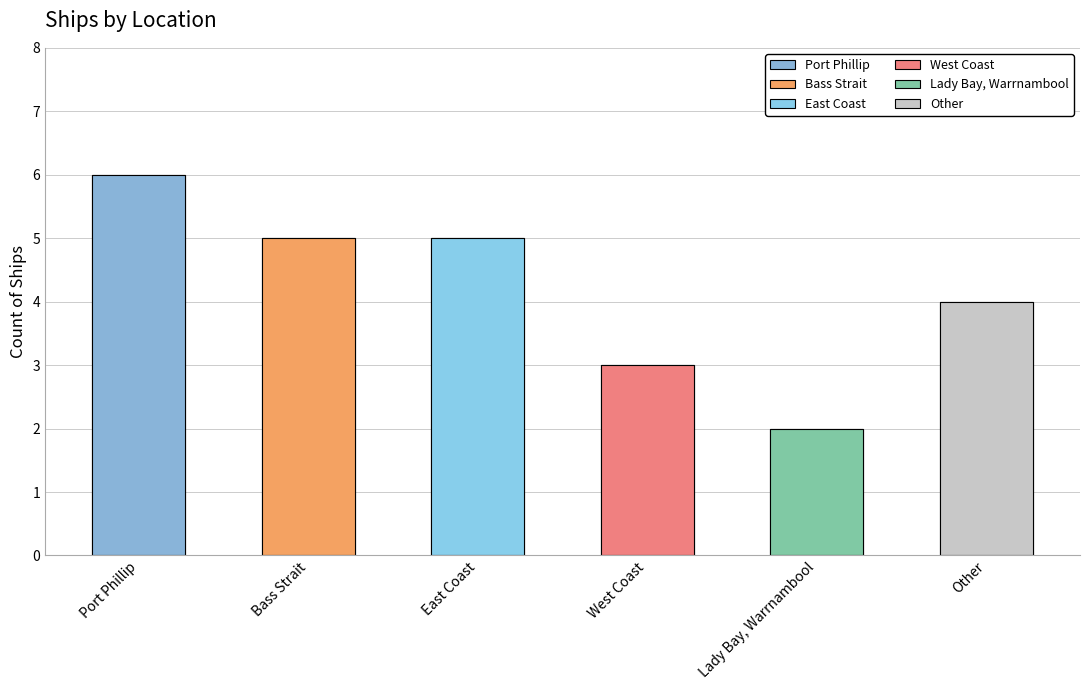

What is the maximum value shown in the chart?

6